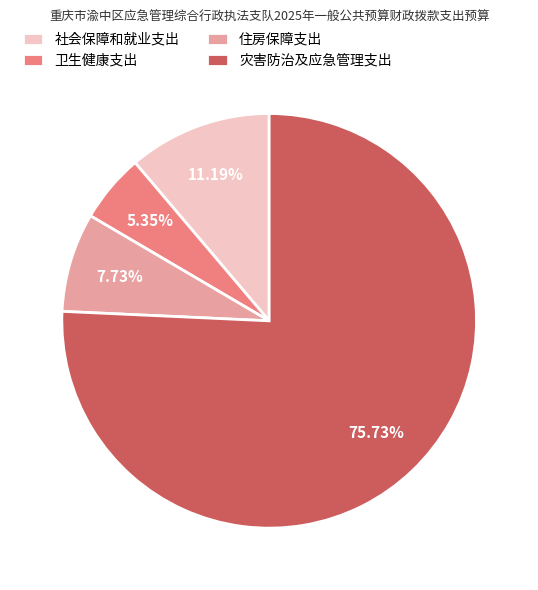

To the nearest percent, what percentage of the pie is 社会保障和就业支出?

11%